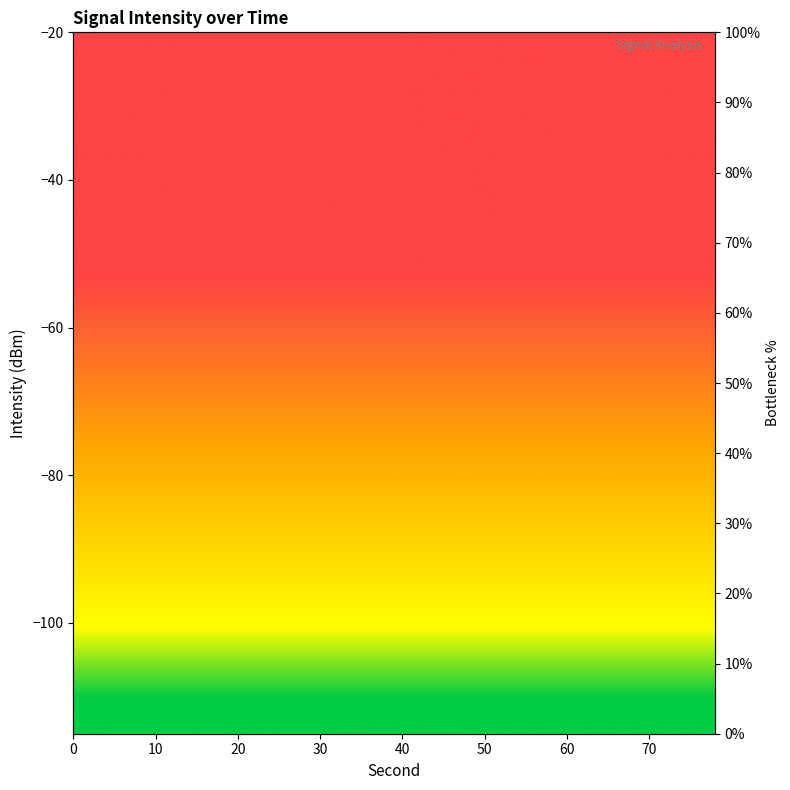

What is the difference between the maximum and minimum values?

77.8